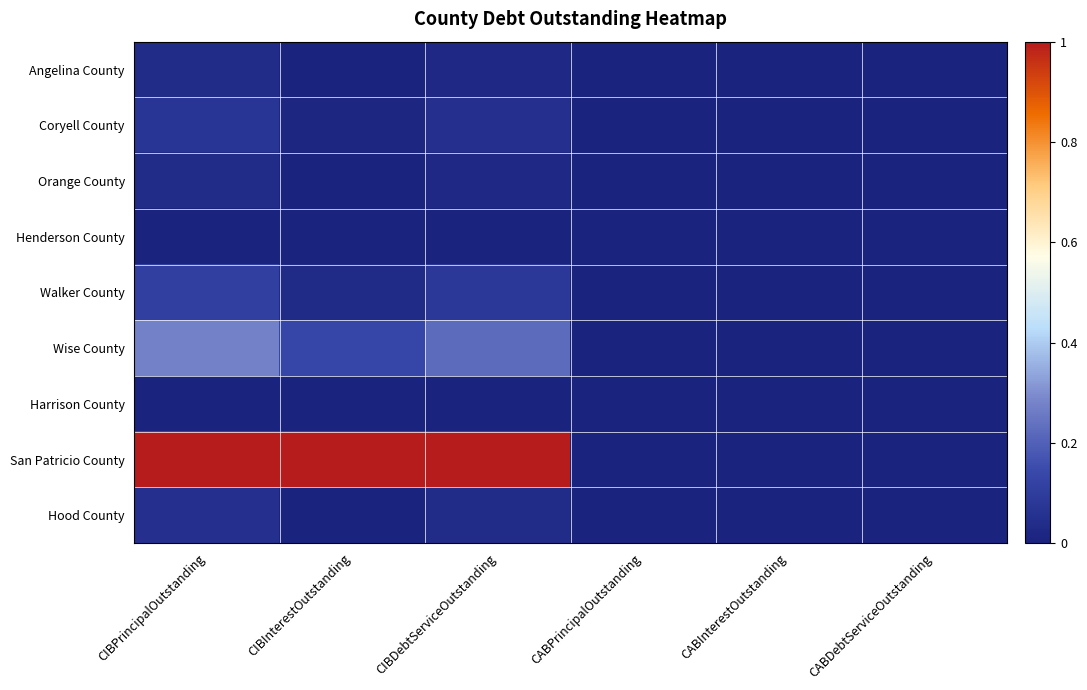

Reading left to right, transcribe all the data shown in this chart.

Angelina County: CIBPrincipalOutstanding=0.0	CIBInterestOutstanding=0.0	CIBDebtServiceOutstanding=0.0	CABPrincipalOutstanding=0.0	CABInterestOutstanding=0.0	CABDebtServiceOutstanding=0.0
Coryell County: CIBPrincipalOutstanding=0.1	CIBInterestOutstanding=0.0	CIBDebtServiceOutstanding=0.1	CABPrincipalOutstanding=0.0	CABInterestOutstanding=0.0	CABDebtServiceOutstanding=0.0
Orange County: CIBPrincipalOutstanding=0.0	CIBInterestOutstanding=0.0	CIBDebtServiceOutstanding=0.0	CABPrincipalOutstanding=0.0	CABInterestOutstanding=0.0	CABDebtServiceOutstanding=0.0
Henderson County: CIBPrincipalOutstanding=0.0	CIBInterestOutstanding=0.0	CIBDebtServiceOutstanding=0.0	CABPrincipalOutstanding=0.0	CABInterestOutstanding=0.0	CABDebtServiceOutstanding=0.0
Walker County: CIBPrincipalOutstanding=0.1	CIBInterestOutstanding=0.0	CIBDebtServiceOutstanding=0.1	CABPrincipalOutstanding=0.0	CABInterestOutstanding=0.0	CABDebtServiceOutstanding=0.0
Wise County: CIBPrincipalOutstanding=0.3	CIBInterestOutstanding=0.1	CIBDebtServiceOutstanding=0.2	CABPrincipalOutstanding=0.0	CABInterestOutstanding=0.0	CABDebtServiceOutstanding=0.0
Harrison County: CIBPrincipalOutstanding=0.0	CIBInterestOutstanding=0.0	CIBDebtServiceOutstanding=0.0	CABPrincipalOutstanding=0.0	CABInterestOutstanding=0.0	CABDebtServiceOutstanding=0.0
San Patricio County: CIBPrincipalOutstanding=1.0	CIBInterestOutstanding=1.0	CIBDebtServiceOutstanding=1.0	CABPrincipalOutstanding=0.0	CABInterestOutstanding=0.0	CABDebtServiceOutstanding=0.0
Hood County: CIBPrincipalOutstanding=0.1	CIBInterestOutstanding=0.0	CIBDebtServiceOutstanding=0.0	CABPrincipalOutstanding=0.0	CABInterestOutstanding=0.0	CABDebtServiceOutstanding=0.0